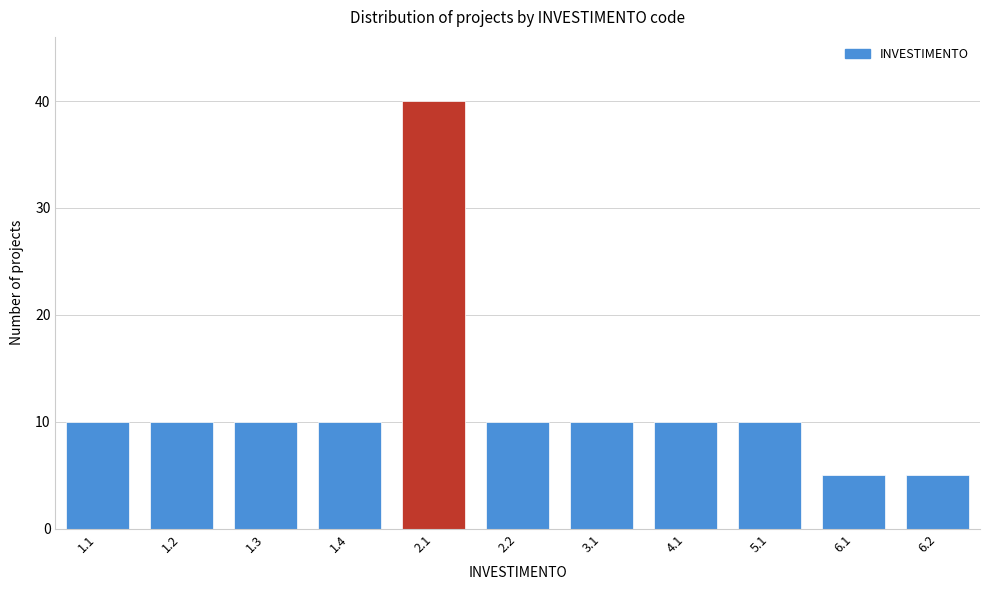

Reading left to right, extract all data points from this chart.

1.1=10	1.2=10	1.3=10	1.4=10	2.1=40	2.2=10	3.1=10	4.1=10	5.1=10	6.1=5	6.2=5